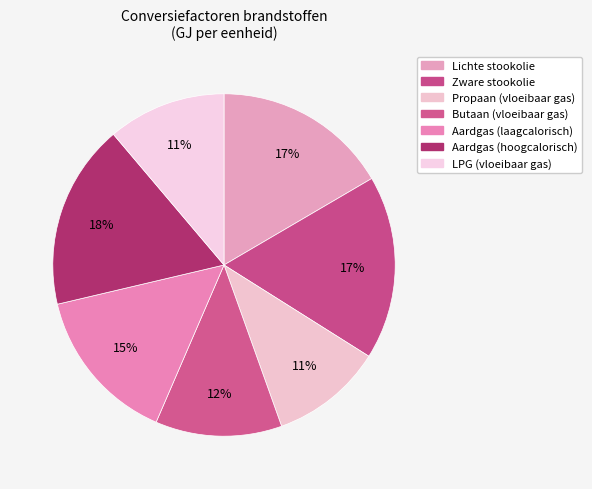

What percentage do Butaan (vloeibaar gas) and LPG (vloeibaar gas) together represent?

23.1%